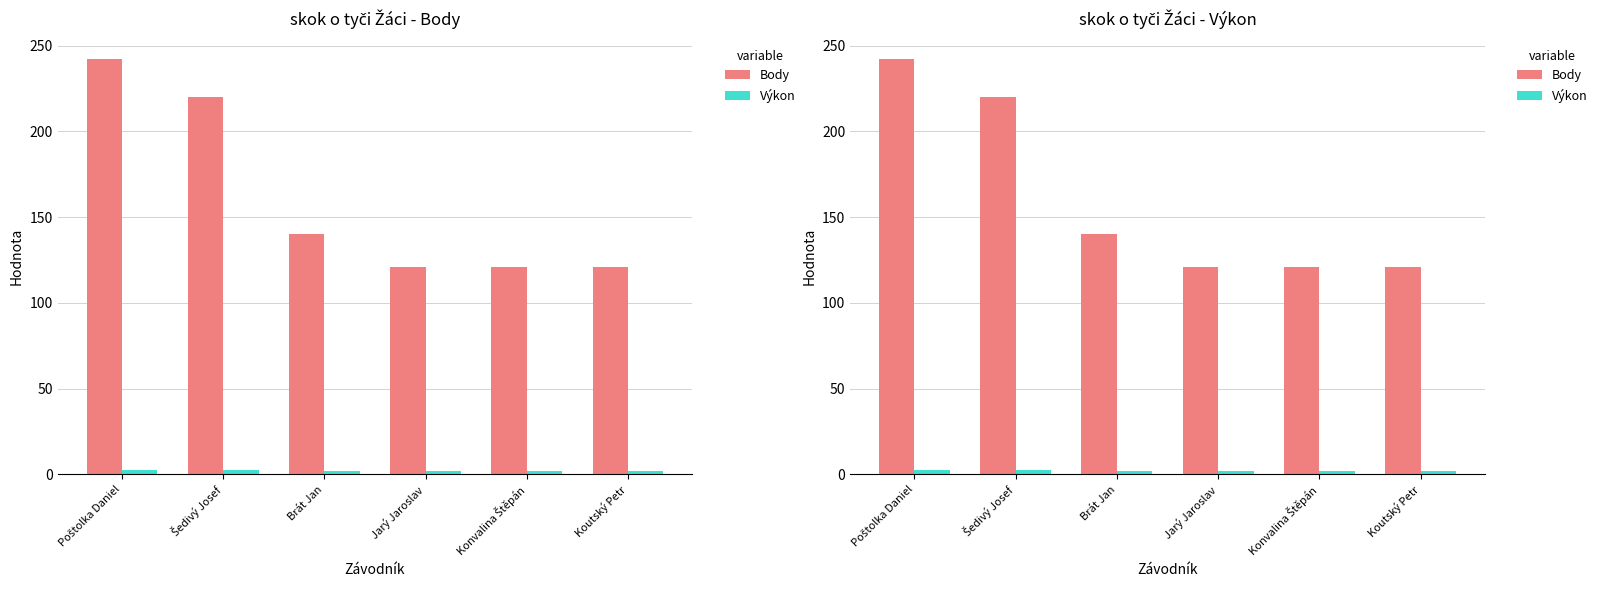

True or false: Výkon has a value of 2.0 at Brát Jan.

True